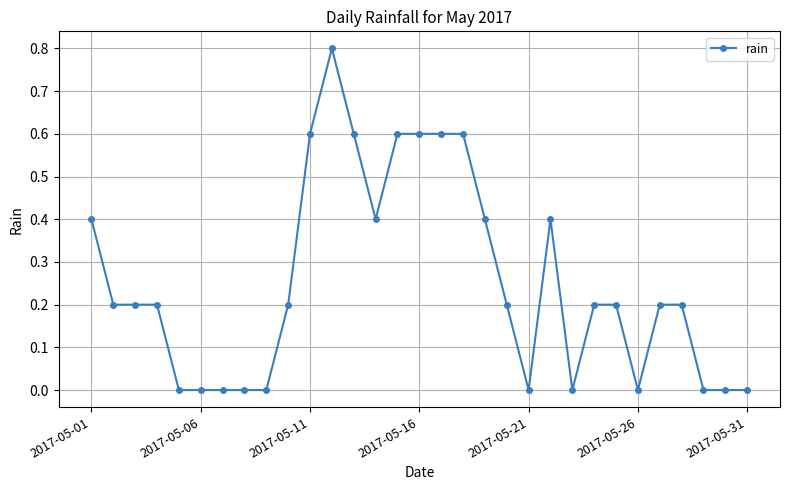

What is the greatest value displayed?

0.8